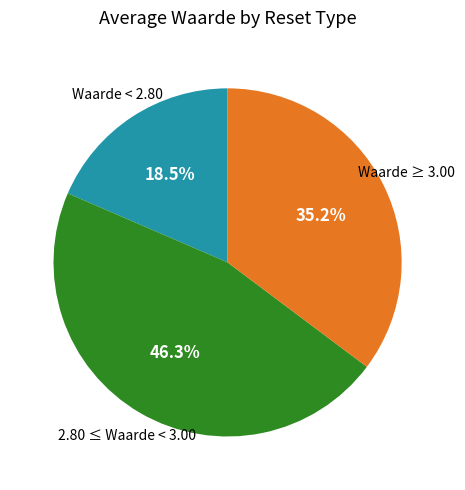

Is there any slice that represents more than half of the pie?

No